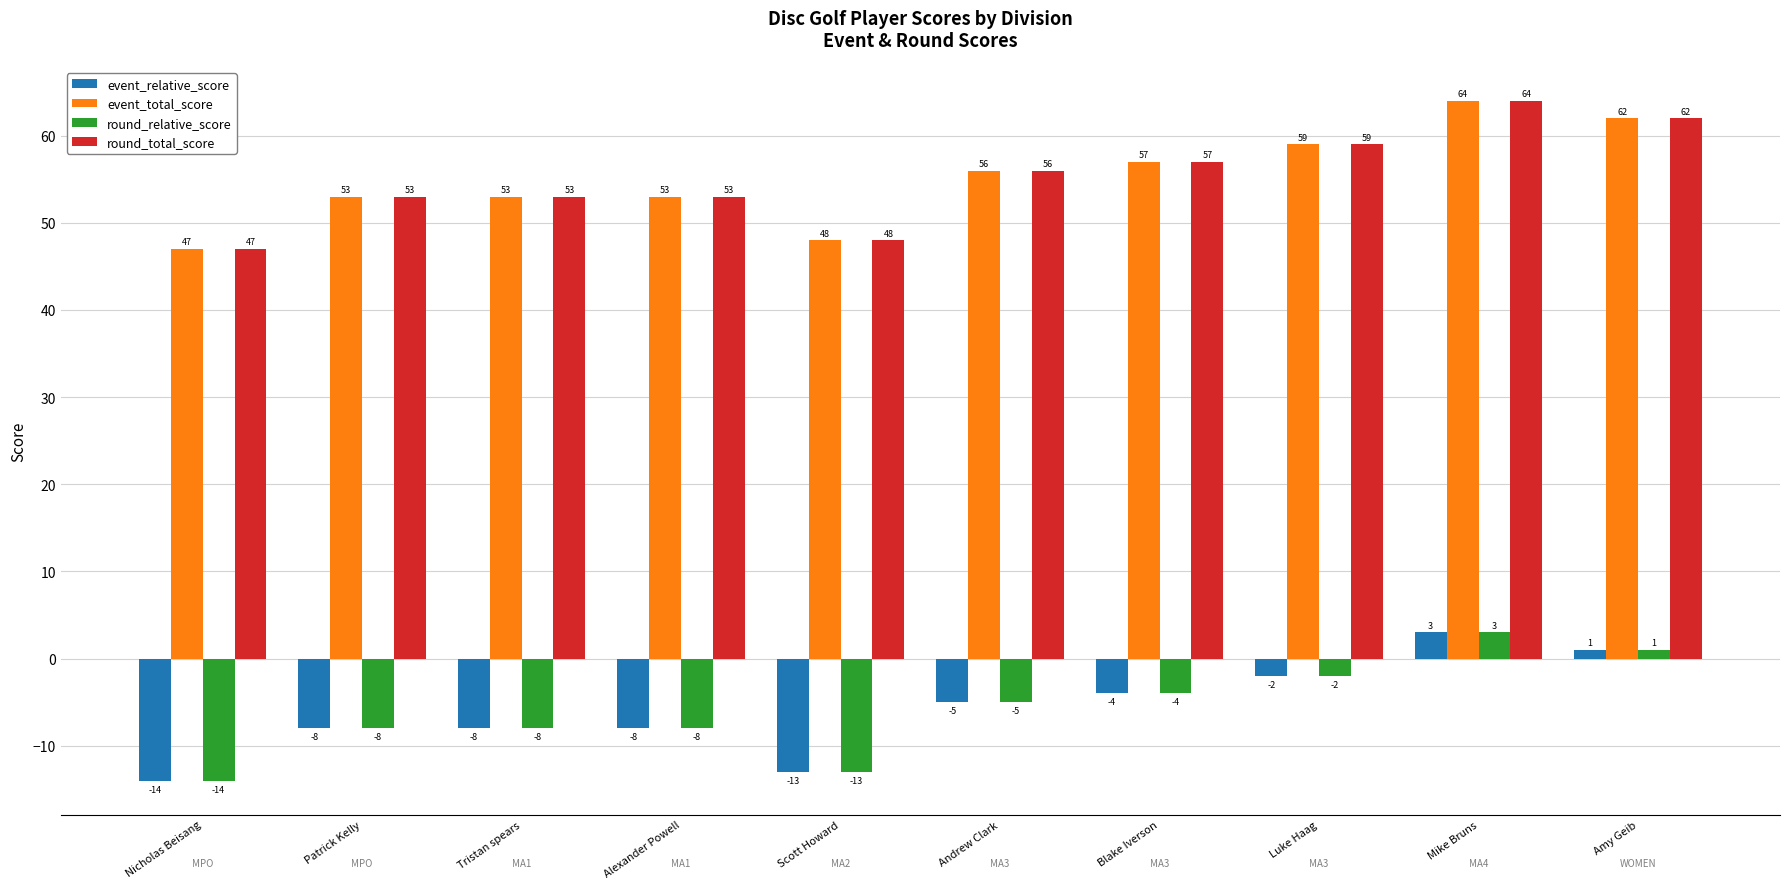

At which category is the sum across all series the highest?

Mike Bruns